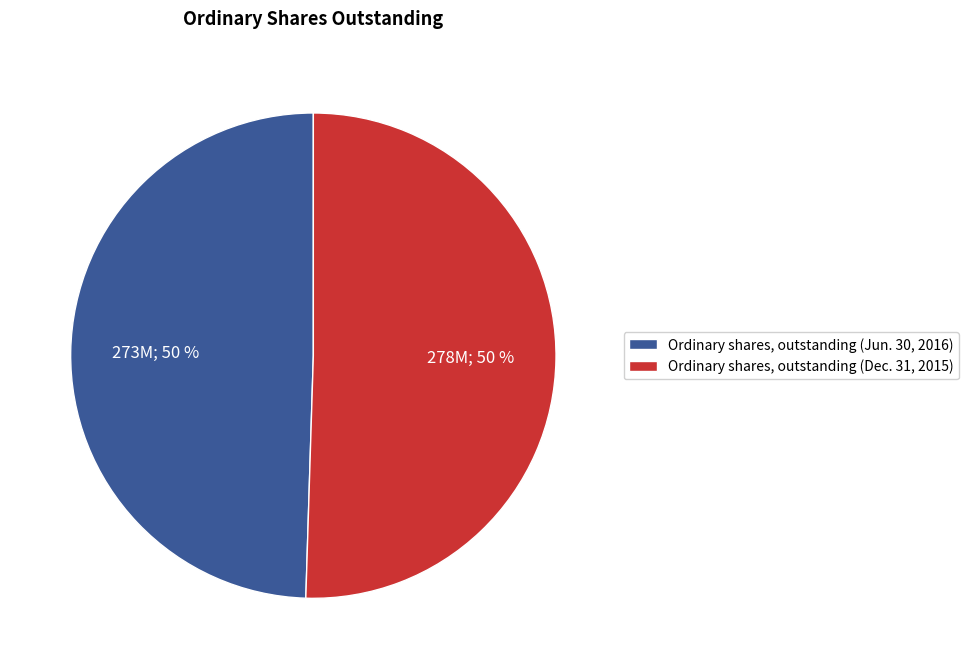

How many slices are in this pie chart?

2